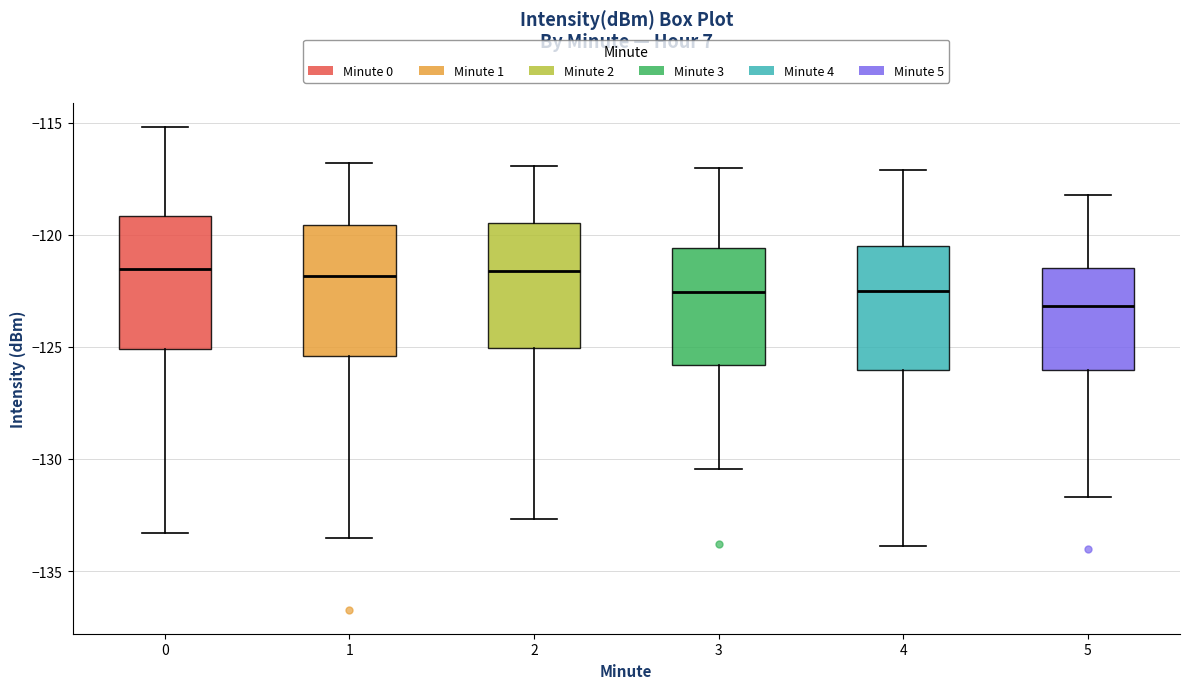

Reading left to right, read every box against the y-axis: the position of its median line, the range the box covers, and the ends of its whiskers. The values are not printed on the chart, so give them approximately, as read against the axis.

0: median -121.5, box -125.0 to -119.0, whiskers -133.5 to -115.0
1: median -122.0, box -125.5 to -119.5, whiskers -133.5 to -117.0
2: median -121.5, box -125.0 to -119.5, whiskers -132.5 to -117.0
3: median -122.5, box -126.0 to -120.5, whiskers -130.5 to -117.0
4: median -122.5, box -126.0 to -120.5, whiskers -134.0 to -117.0
5: median -123.0, box -126.0 to -121.5, whiskers -131.5 to -118.0